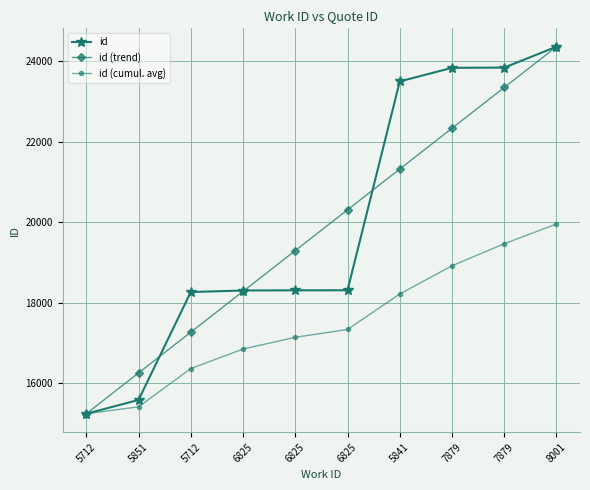

True or false: id (trend) has a value of 21318.0 at 5841.

True